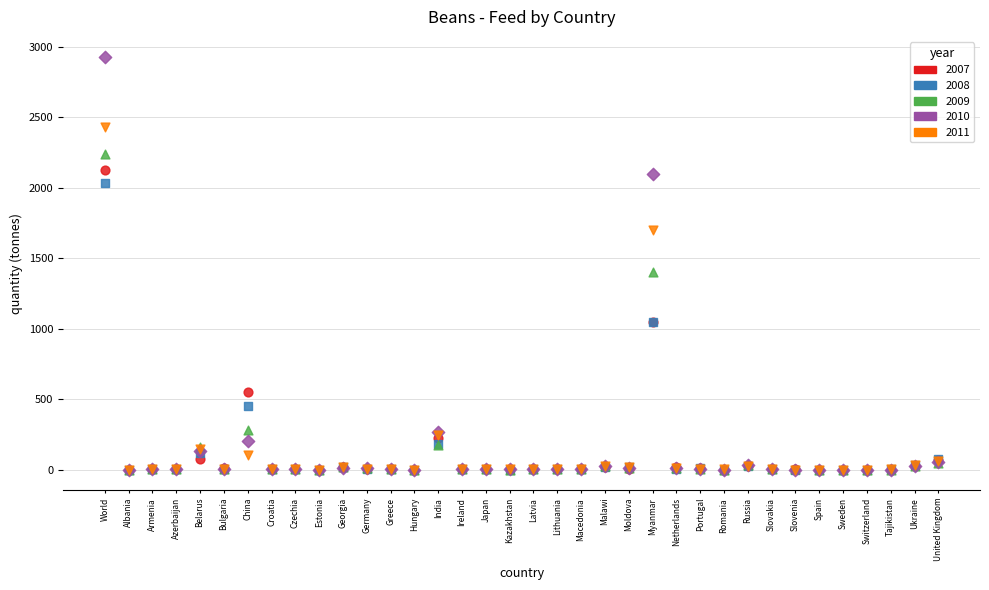

Across all series, what Y value is closest to 1462?

1400.0